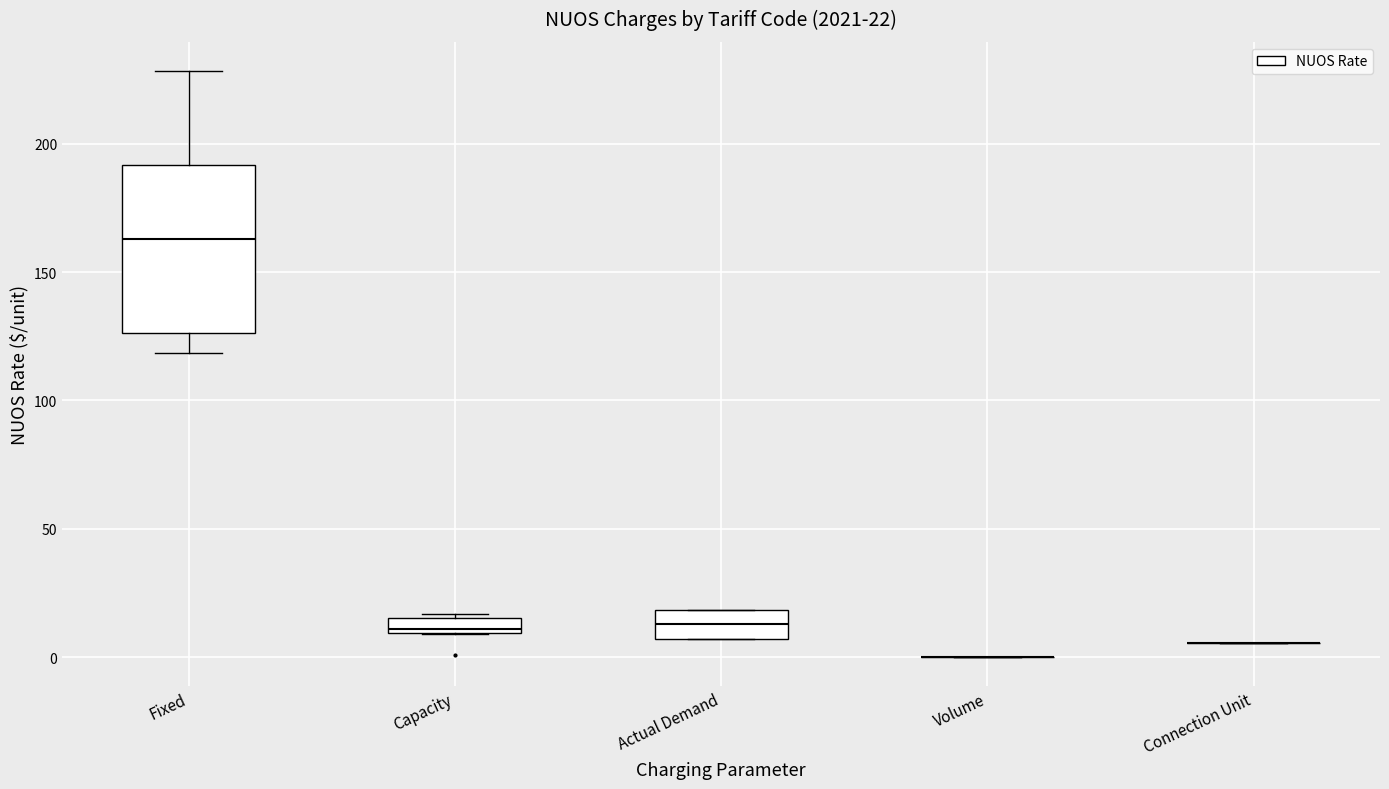

Comparing the boxes themselves (not the whiskers), which one is the tallest?

Fixed